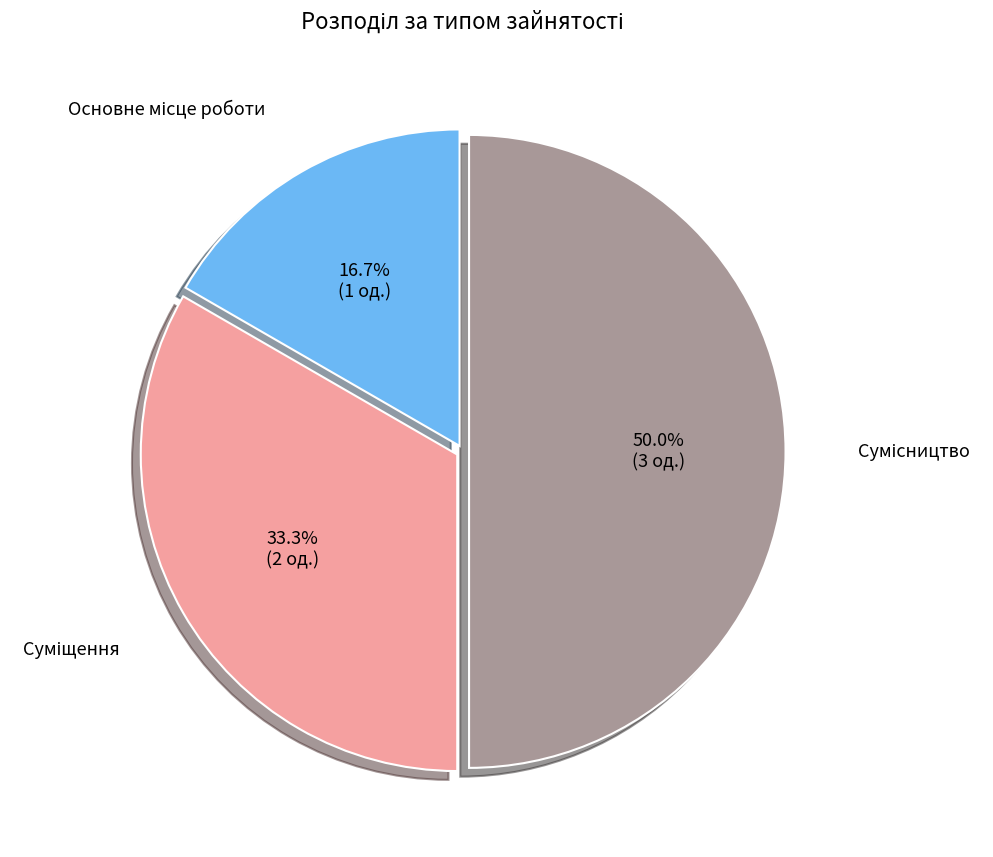

What is the largest slice in the pie chart?

Сумісництво